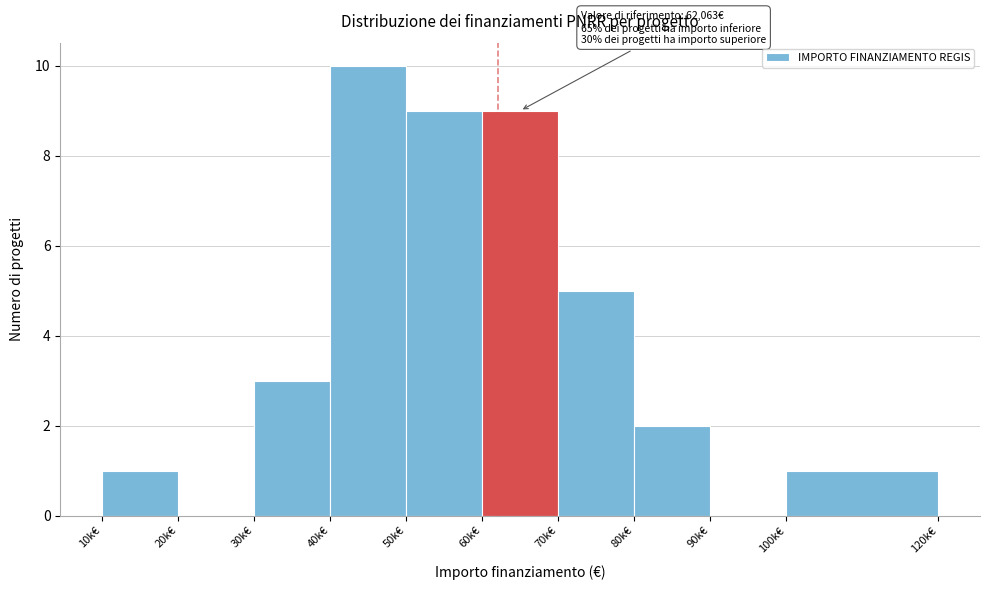

Reading left to right, transcribe all the data shown in this chart.

10k€=1	20k€=0	30k€=3	40k€=10	50k€=9	60k€=9	70k€=5	80k€=2	90k€=0	100k€=1